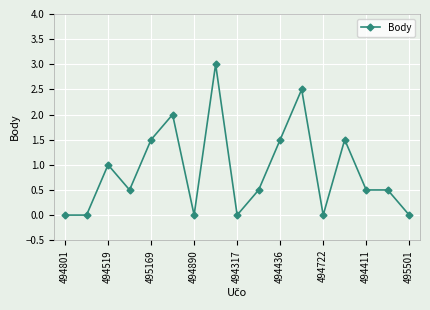

What is the sum of all values?

15.0